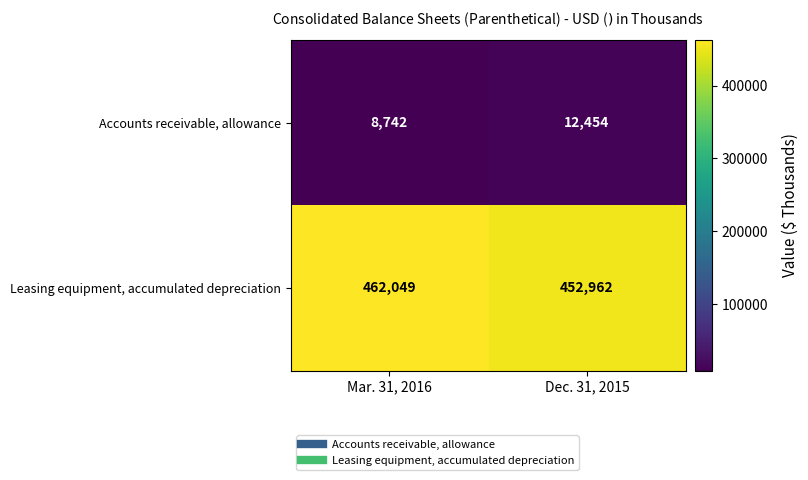

True or false: Leasing equipment, accumulated depreciation has a value of 452962 at Dec. 31, 2015.

True